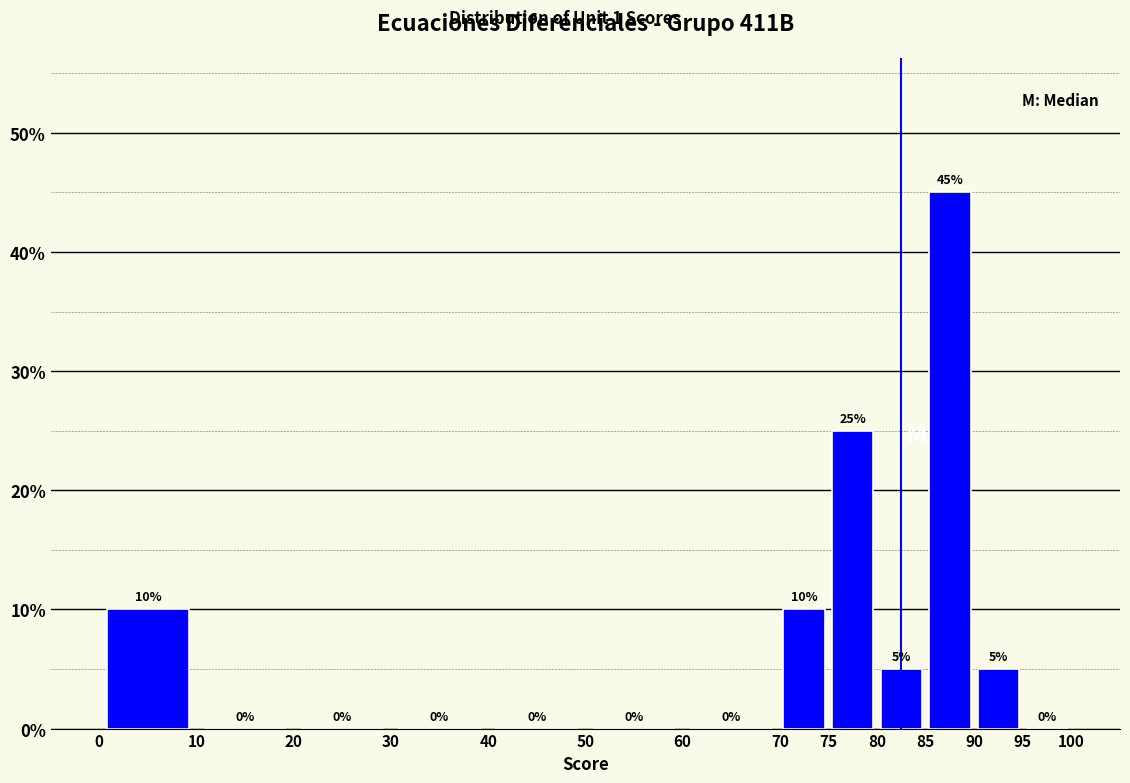

Reading left to right, list every bar in this chart as the range it spans on the x-axis followed by its height.

0 to 10: 10
10 to 20: 0
20 to 30: 0
30 to 40: 0
40 to 50: 0
50 to 60: 0
60 to 70: 0
70 to 75: 10
75 to 80: 25
80 to 85: 5
85 to 90: 45
90 to 95: 5
95 to 100: 0